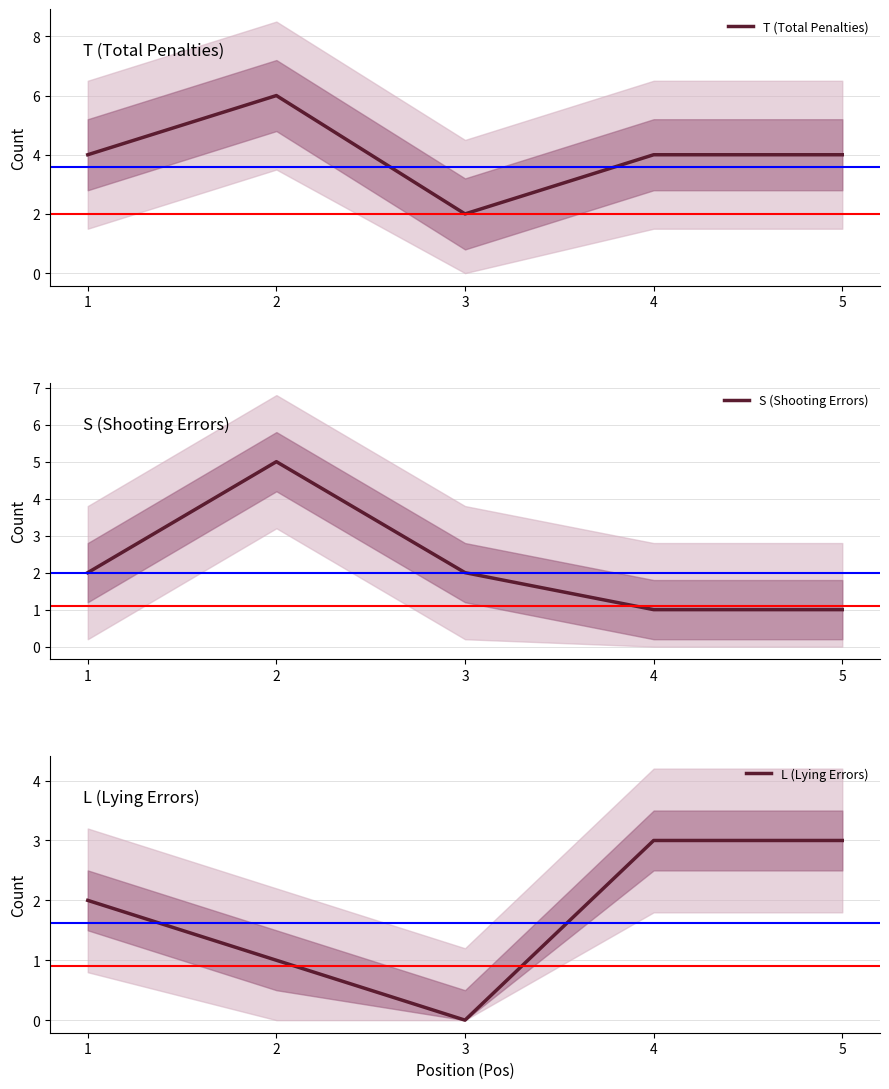

After their last crossing, which series has the higher values: L (Lying Errors) or S (Shooting Errors)?

L (Lying Errors)